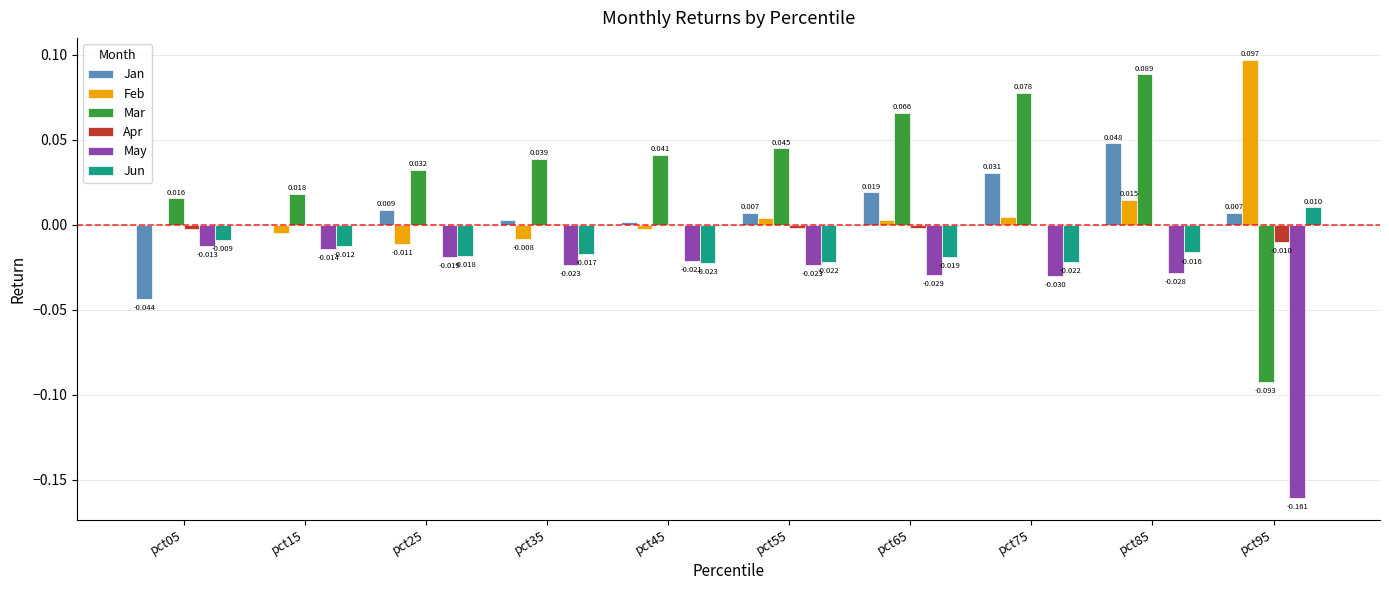

Between pct25 and pct65, which series saw the biggest shift?

Mar